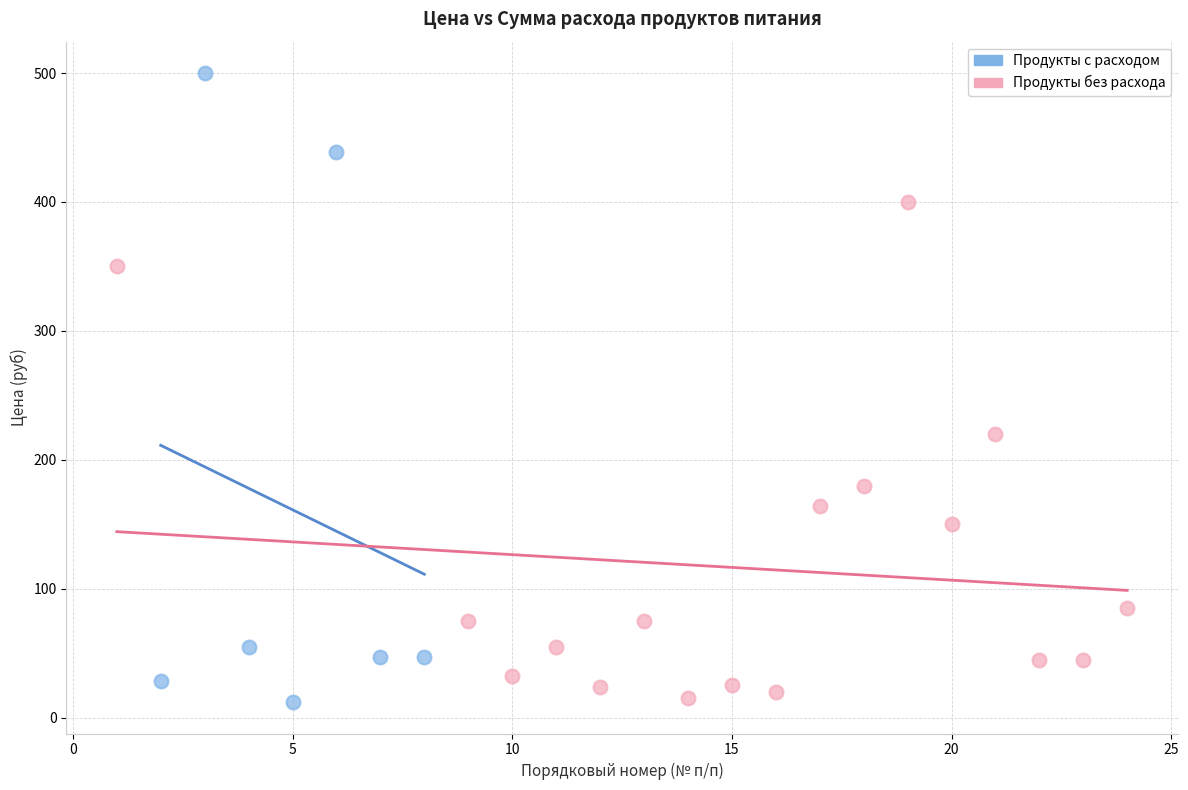

What are all the series names shown in the legend?

Продукты с расходом, Продукты без расхода